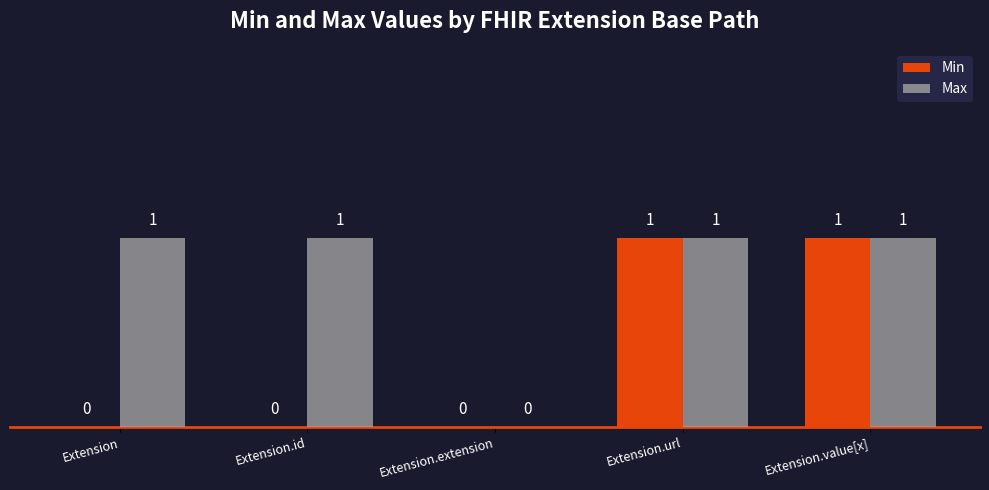

Does the chart contain stacked bars?

No